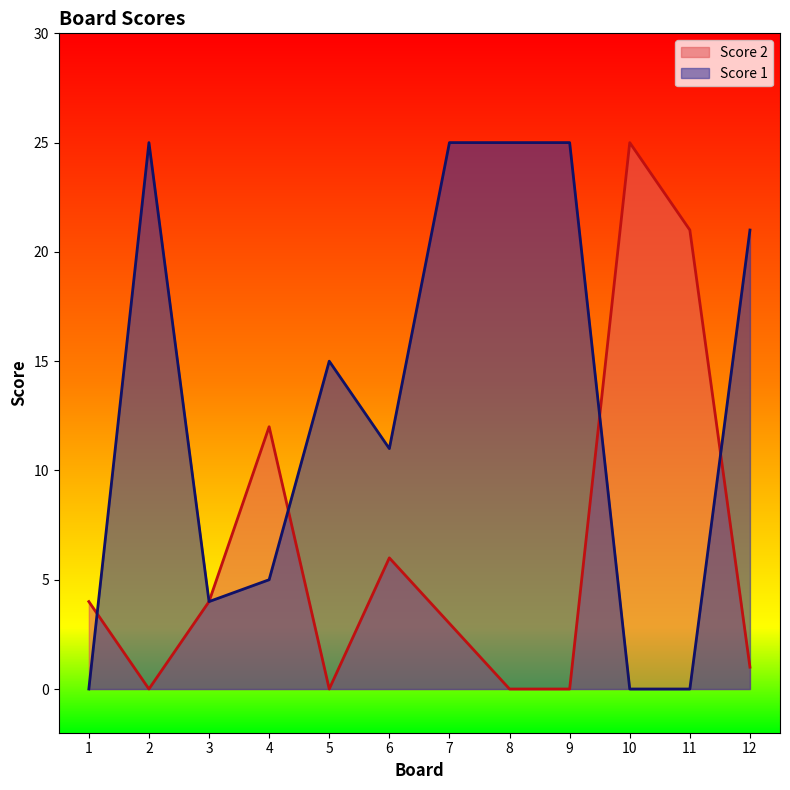

What is the difference between the maximum and minimum values in the Score 2 series?

25